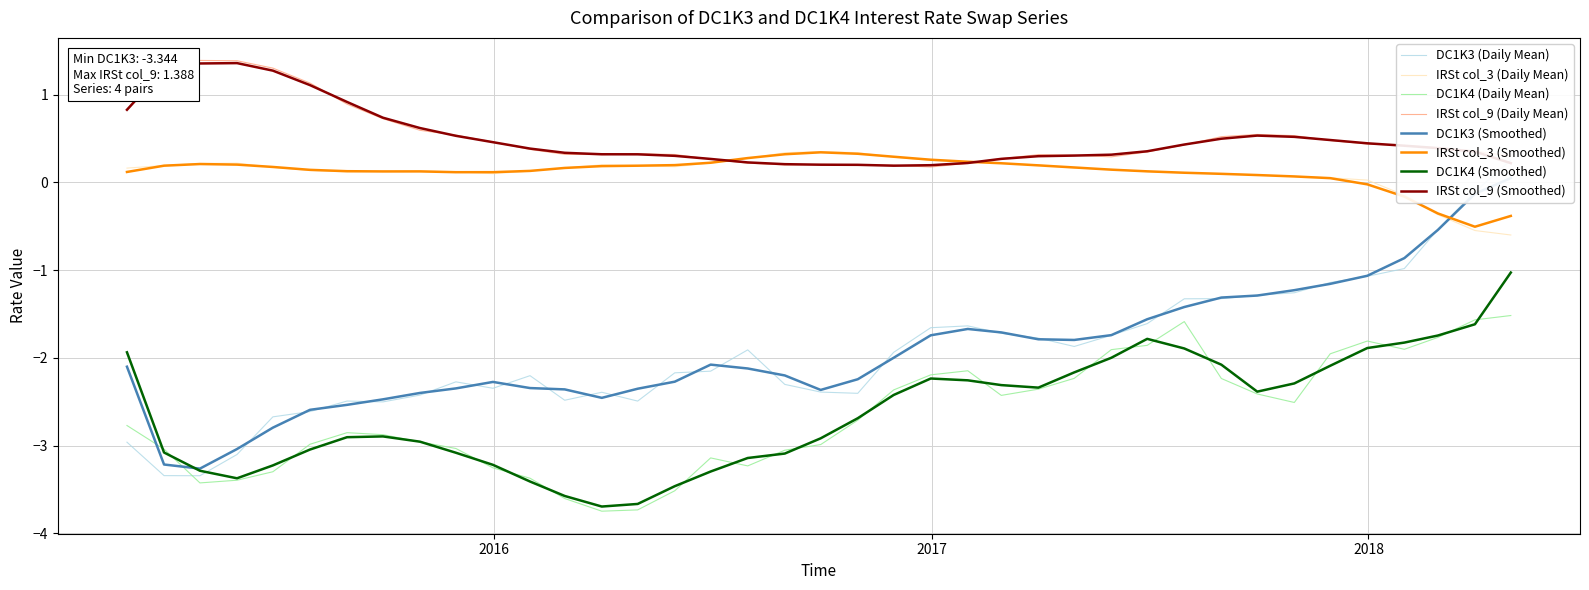

Between 2015-05-31 and 2016-06-30, which series saw the biggest shift?

IRSt (col_9)